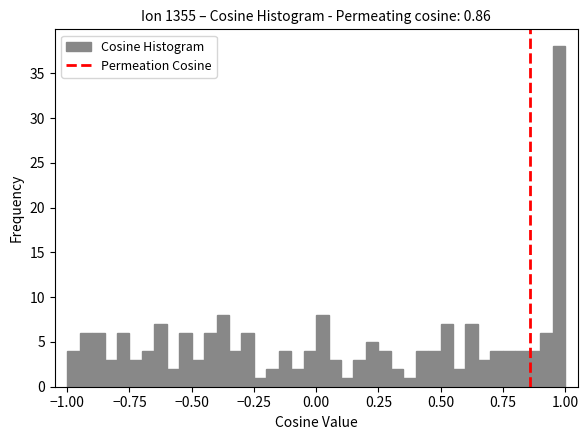

Around what value on the x-axis is the tallest bar? Give the approximate position of its centre, as read against the axis.

1.00